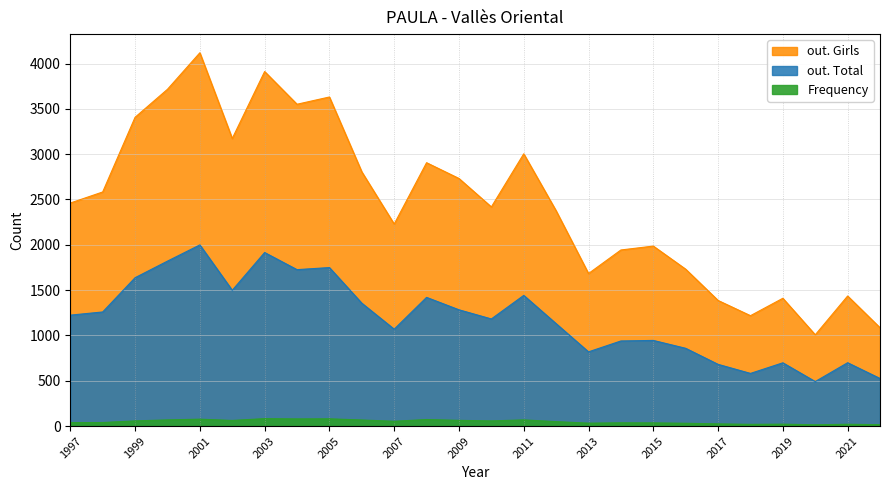

What is the minimum value shown in the chart?

14